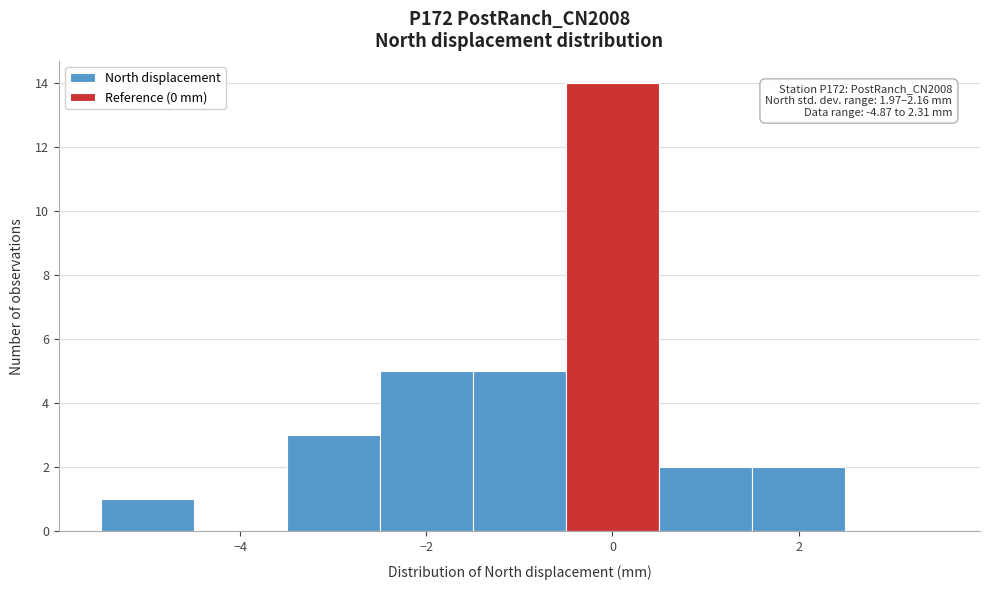

Over which range of the x-axis is the bar tallest?

-0.5 to 0.5